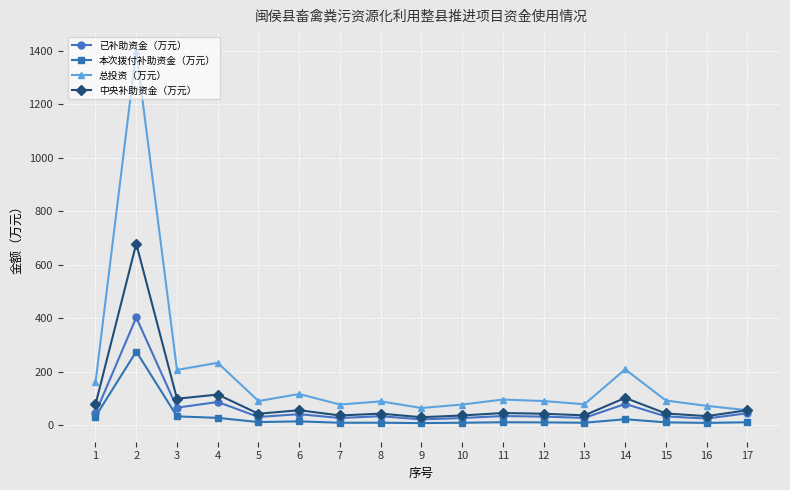

True or false: 中央补助资金（万元） and 本次拨付补助资金（万元） cross at least once.

False